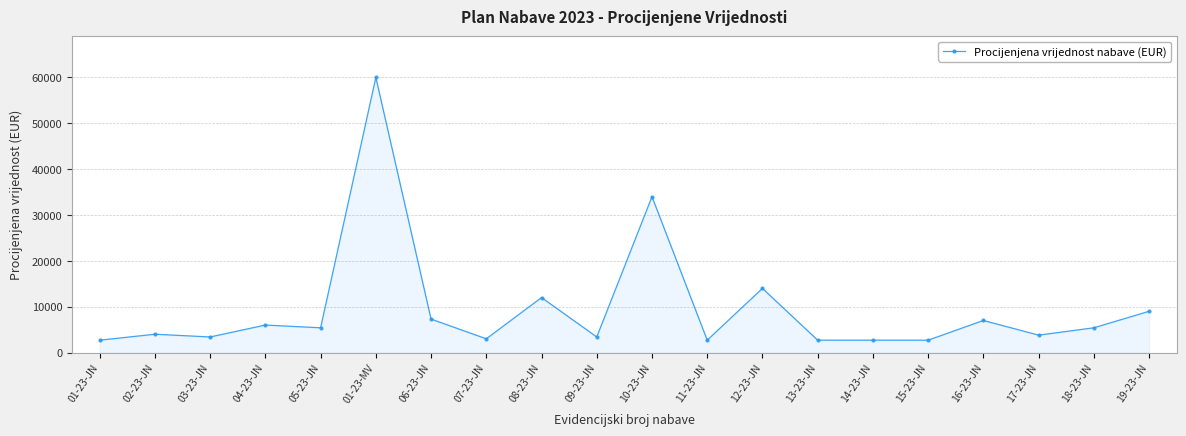

What is the value of the 13th point from the left?

14000